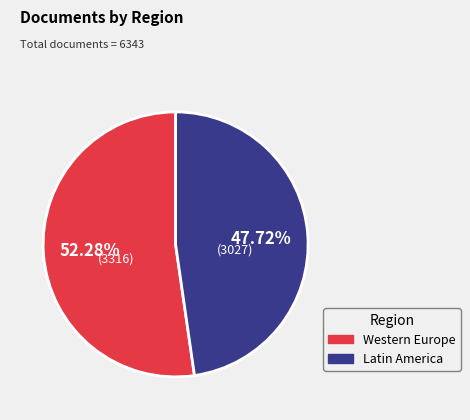

Does any single category account for the majority?

Yes